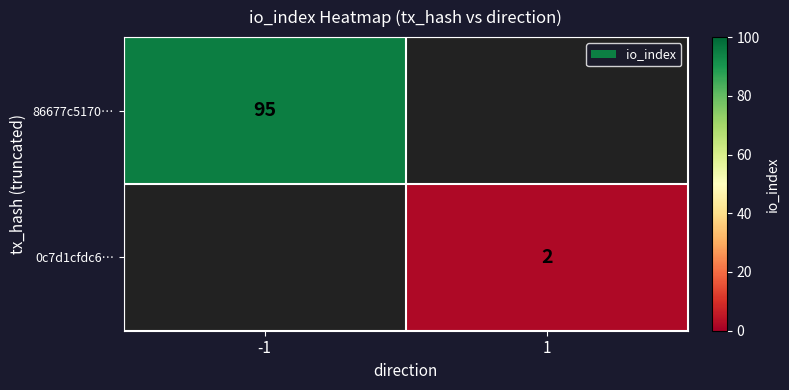

Is the value of 86677c5170… at -1 greater than the value of 0c7d1cfdc6… at 1?

Yes